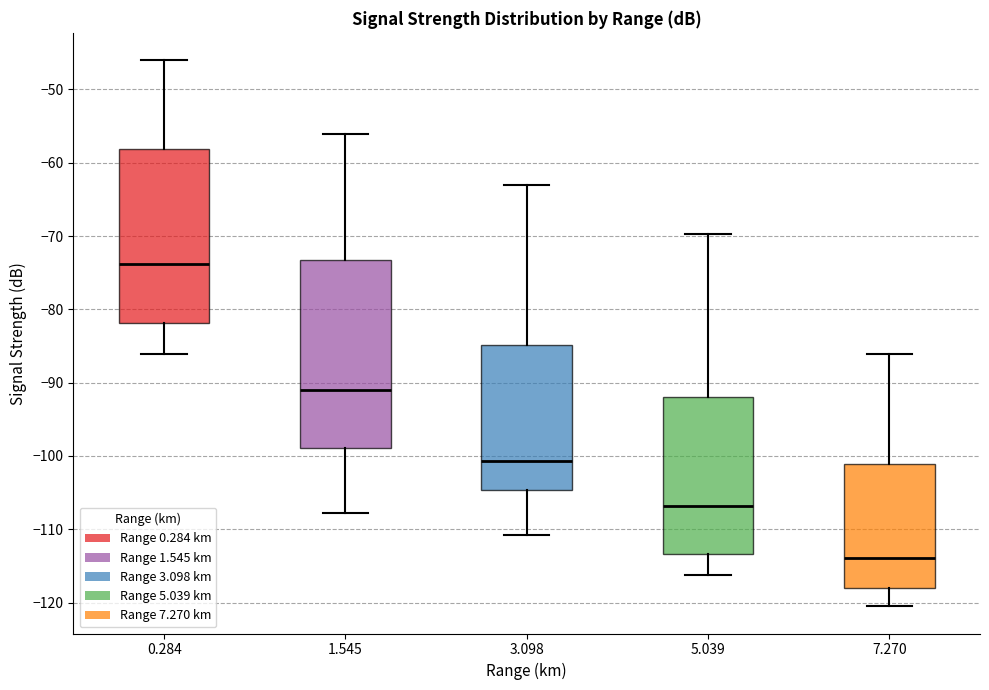

Reading left to right, read every box against the y-axis: the position of its median line, the range the box covers, and the ends of its whiskers. The values are not printed on the chart, so give them approximately, as read against the axis.

0.284: median -74, box -82 to -58, whiskers -86 to -46
1.545: median -91, box -99 to -73, whiskers -108 to -56
3.098: median -101, box -105 to -85, whiskers -111 to -63
5.039: median -107, box -113 to -92, whiskers -116 to -70
7.270: median -114, box -118 to -101, whiskers -120 to -86